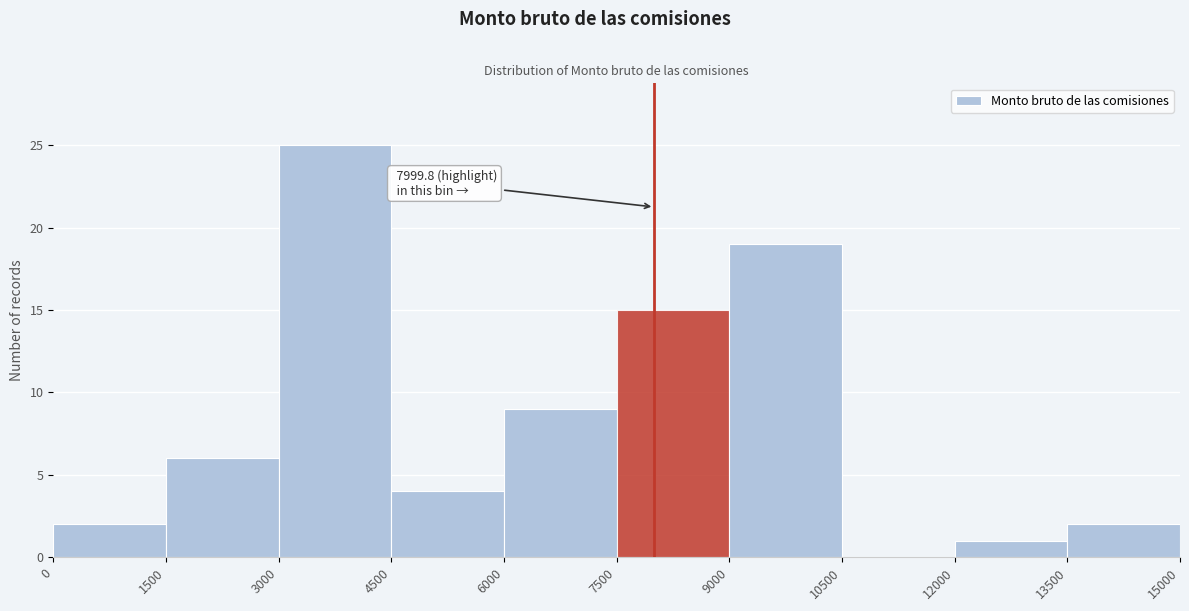

Which range on the x-axis has the tallest bar?

3000 to 4500